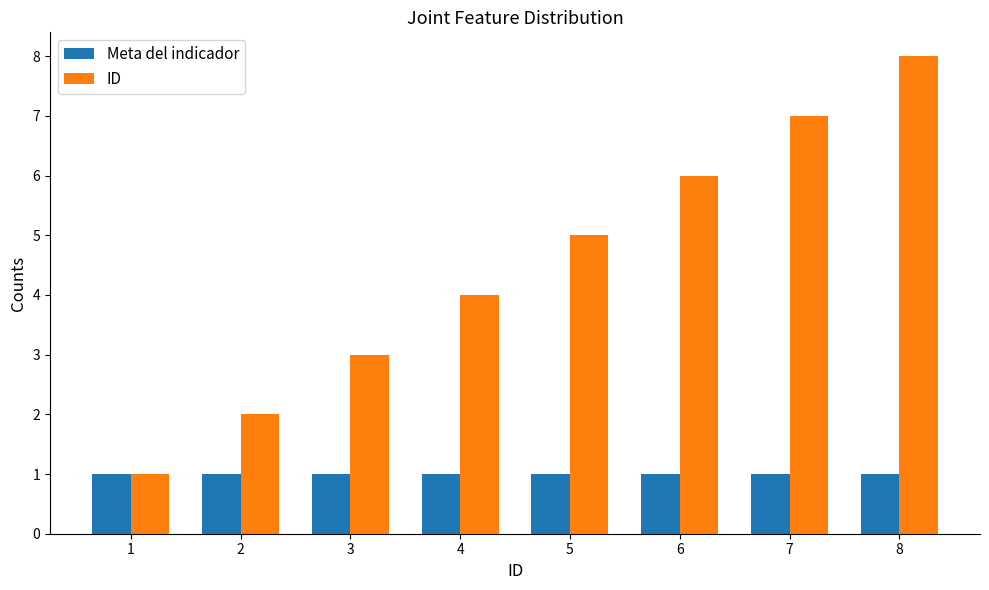

Which series has the largest total across all categories?

ID